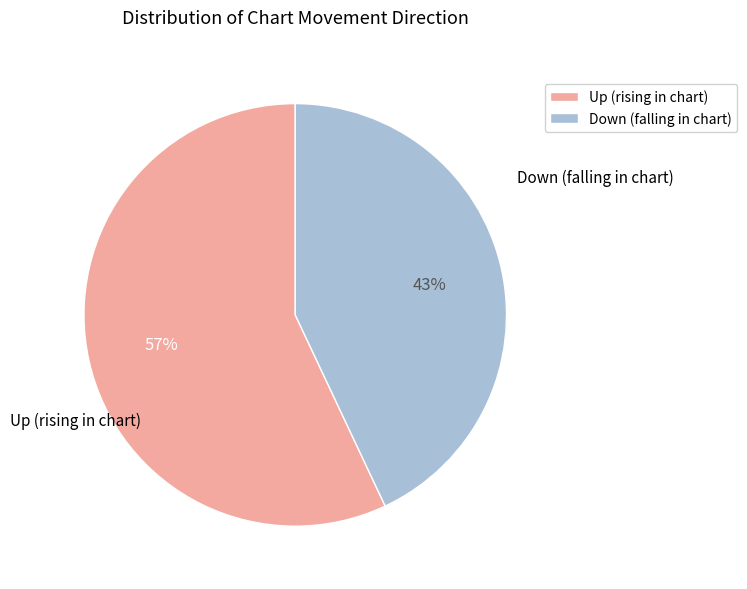

Between Up (rising in chart) and Down (falling in chart), which is larger?

Up (rising in chart)